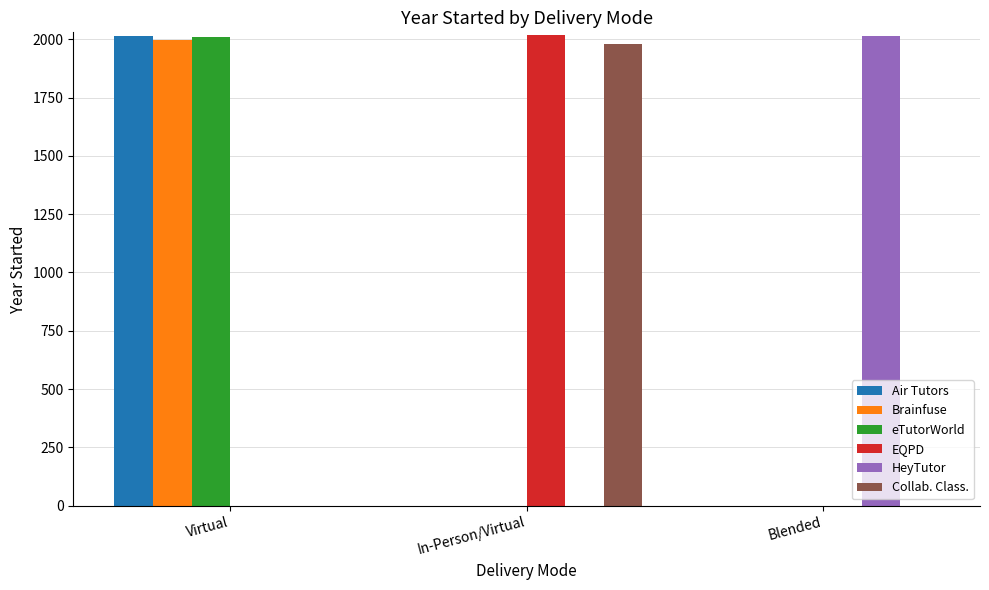

How many values in the eTutorWorld series exceed 0?

1